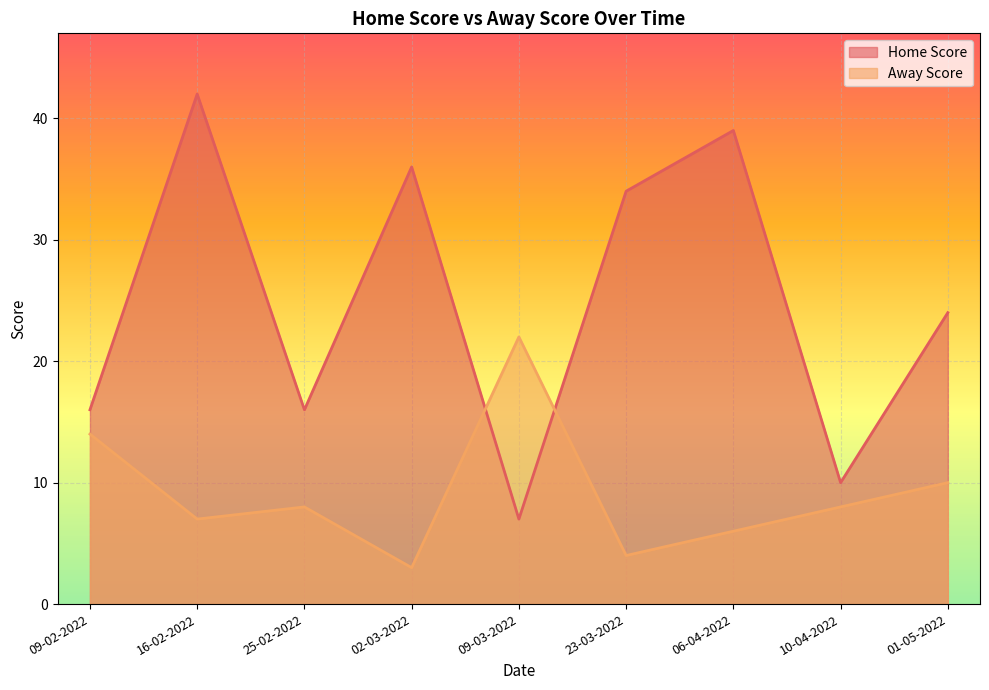

At how many categories does at least one series exceed 19?

6